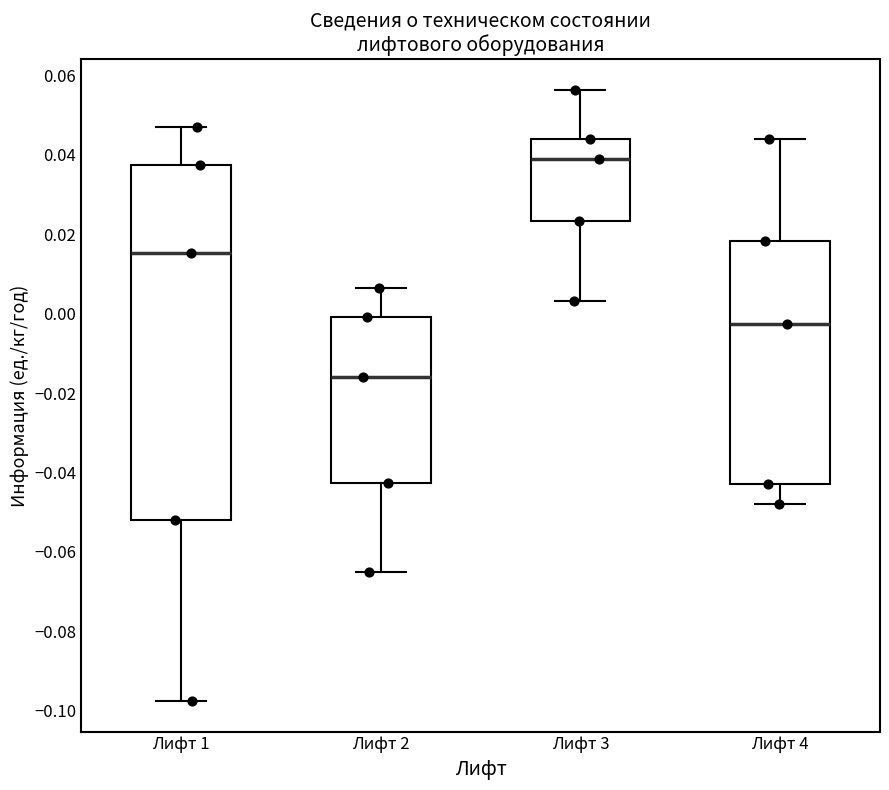

Reading left to right, read every box against the y-axis: the position of its median line, the range the box covers, and the ends of its whiskers. The values are not printed on the chart, so give them approximately, as read against the axis.

Лифт 1: median 0.016, box -0.052 to 0.038, whiskers -0.098 to 0.048
Лифт 2: median -0.016, box -0.042 to 0.000, whiskers -0.066 to 0.006
Лифт 3: median 0.038, box 0.024 to 0.044, whiskers 0.004 to 0.056
Лифт 4: median -0.002, box -0.042 to 0.018, whiskers -0.048 to 0.044